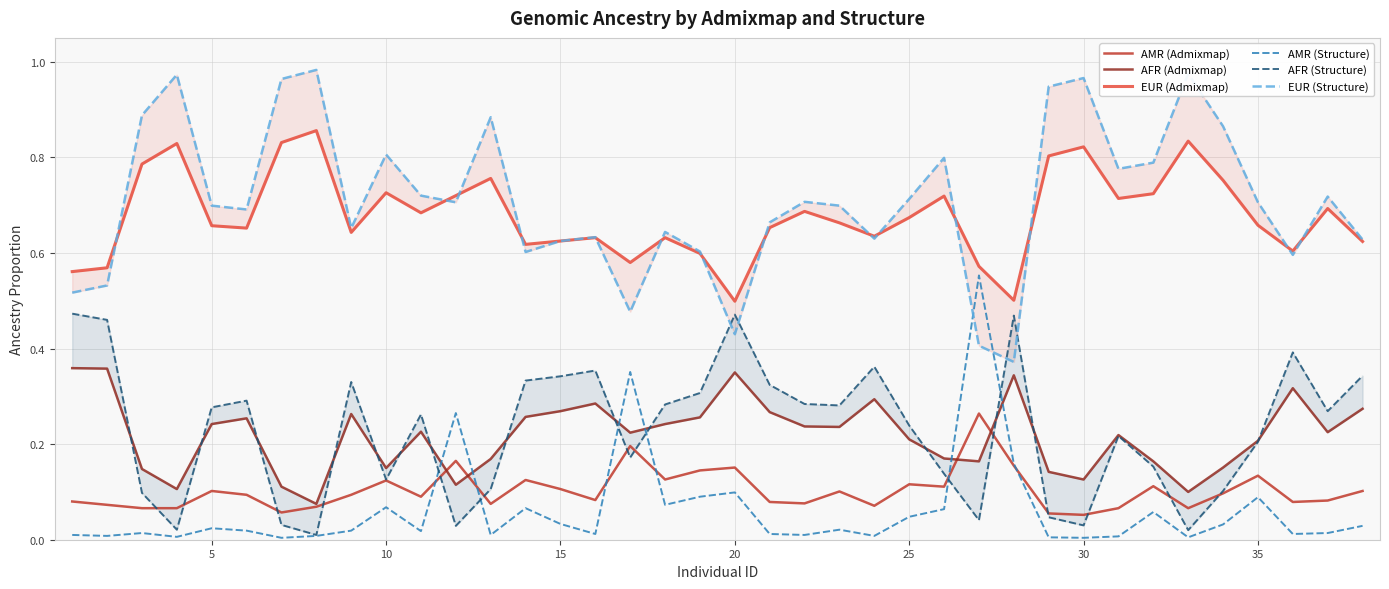

What is the difference between the maximum and minimum values in the EUR (Admixmap) series?

0.4